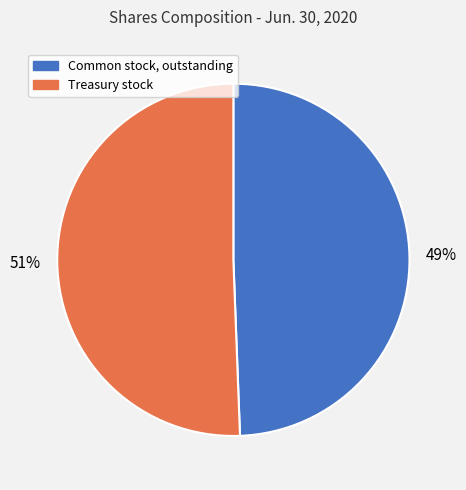

What is the majority slice?

Treasury stock